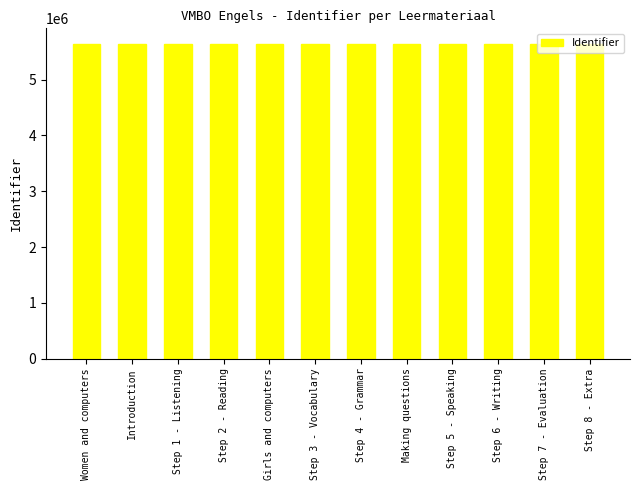

What is the change in value from Introduction to Step 7 - Evaluation?

+10